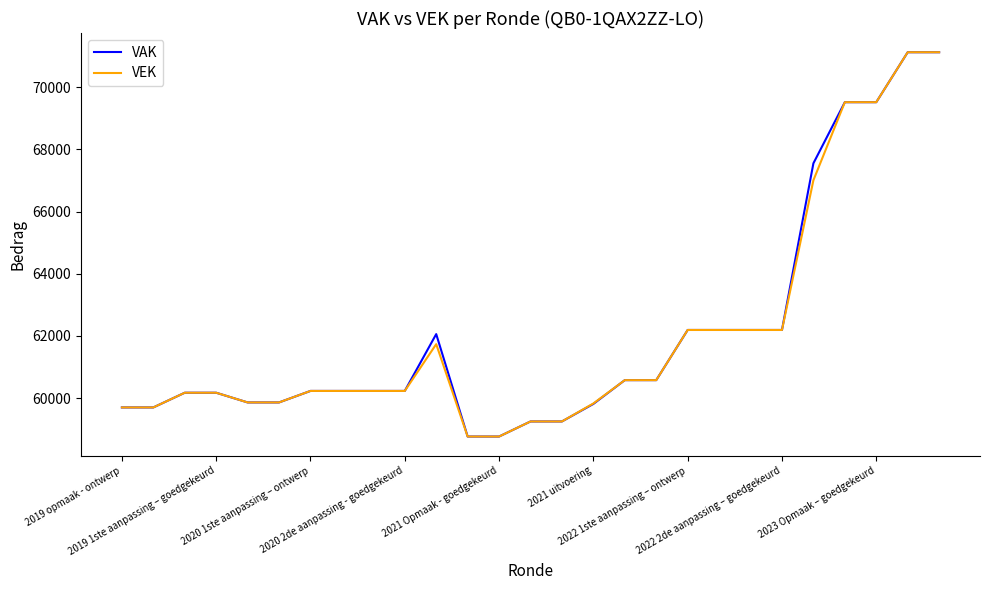

What is the smallest value displayed?

58763